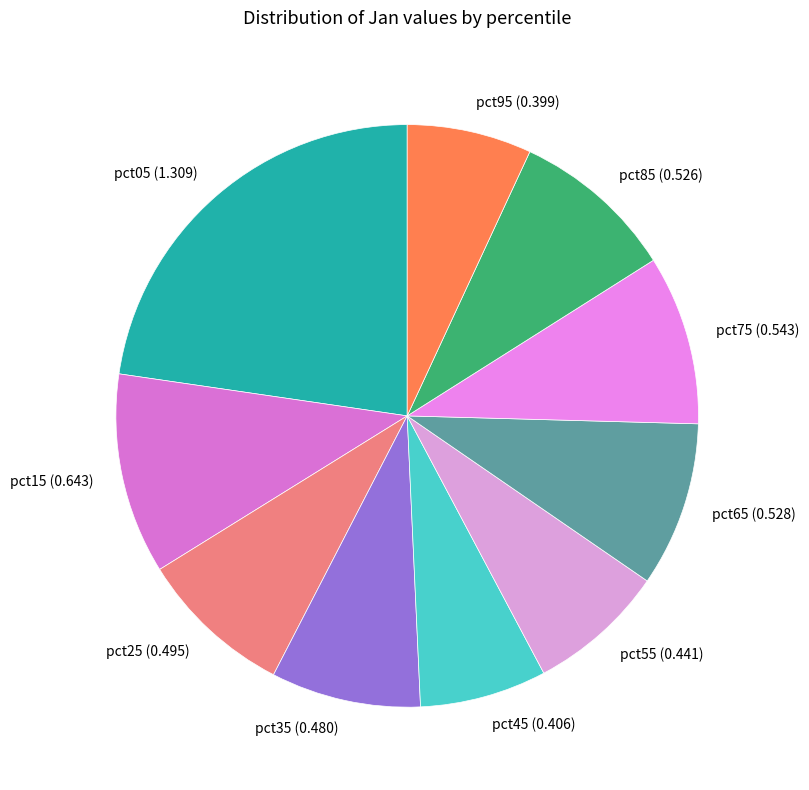

How many slices are in this pie chart?

10